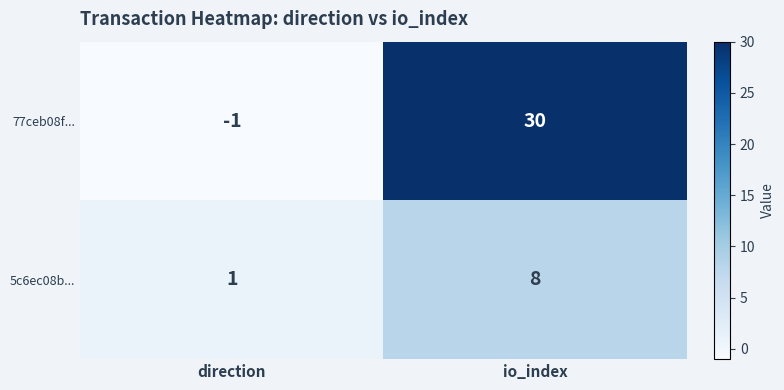

What is the sum of the 77ceb08f... values at direction and io_index?

29